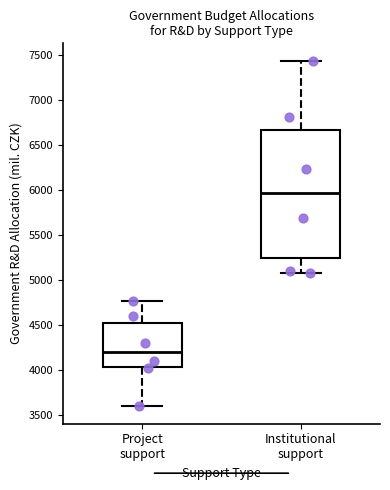

Where does the upper whisker of the box for Institutional support end on the y-axis? The values are not printed on the chart, so give them approximately, as read against the axis.

7450